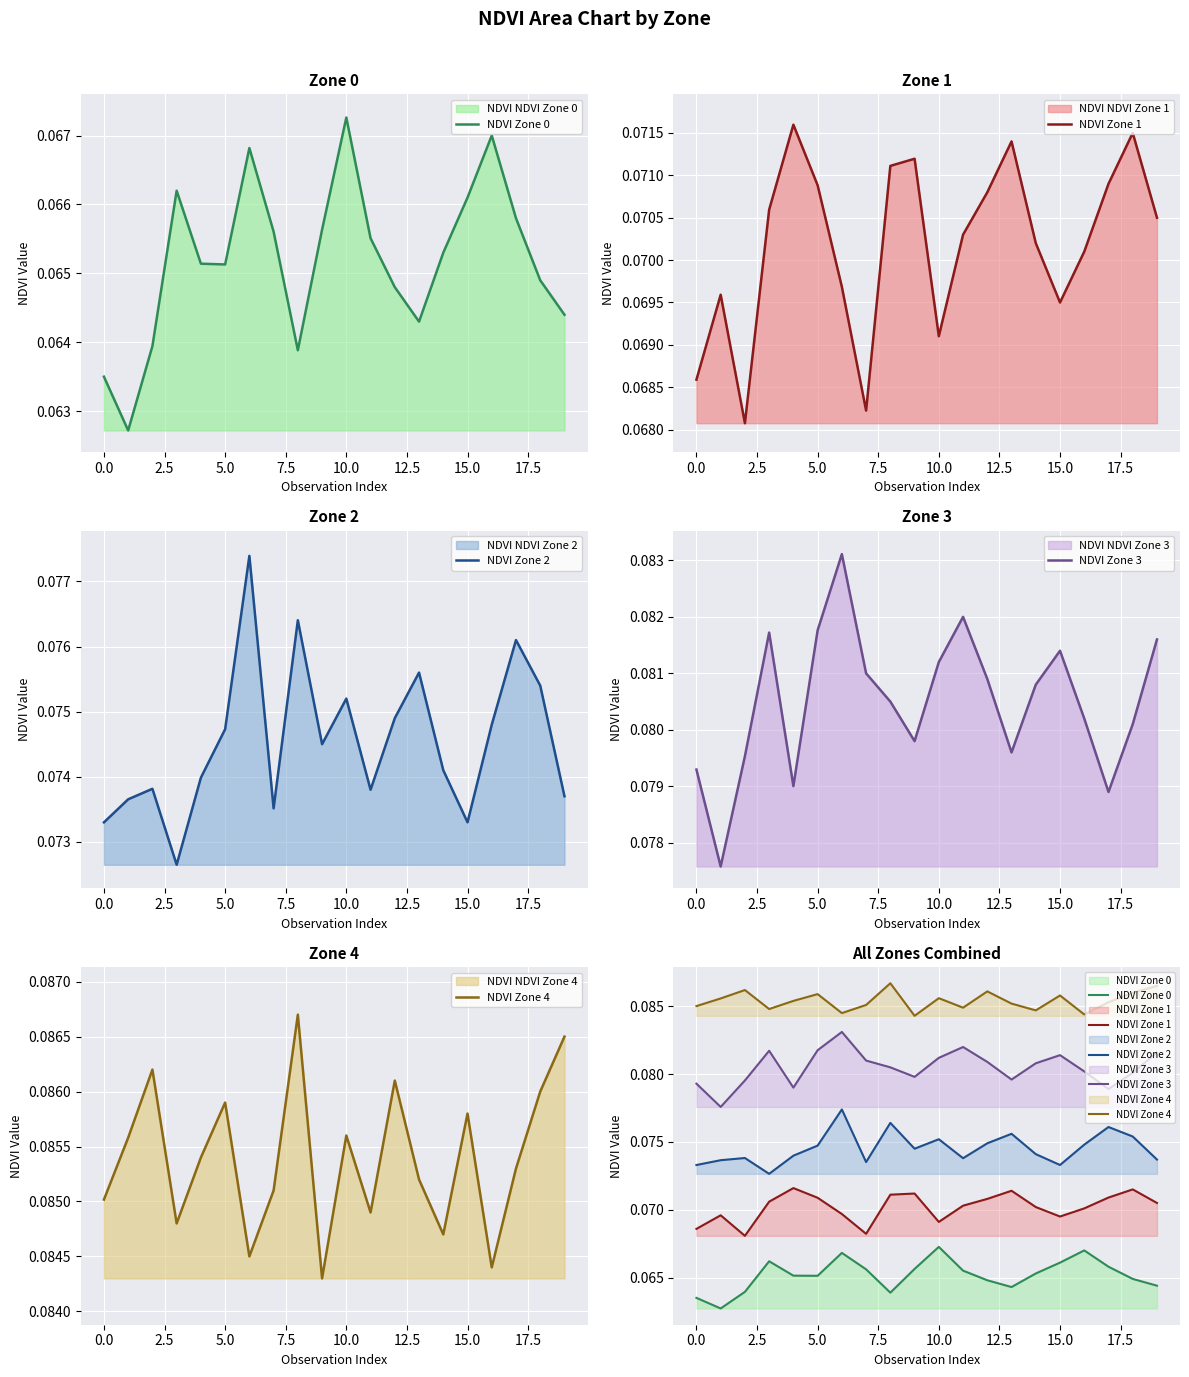

How many distinct data groups are displayed?

5